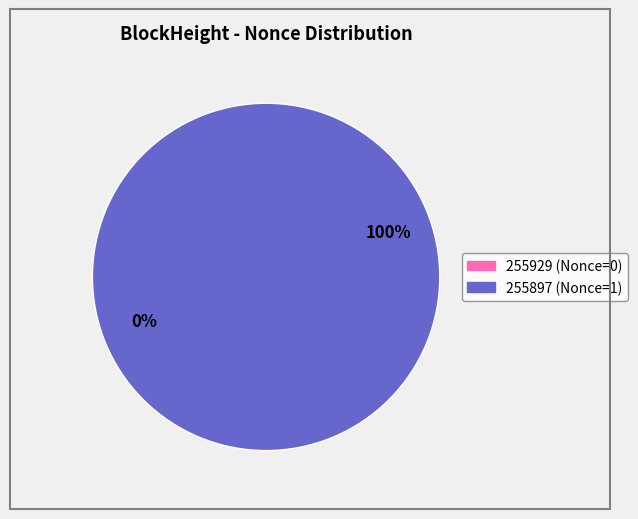

Which slice represents more than half of the pie?

255897